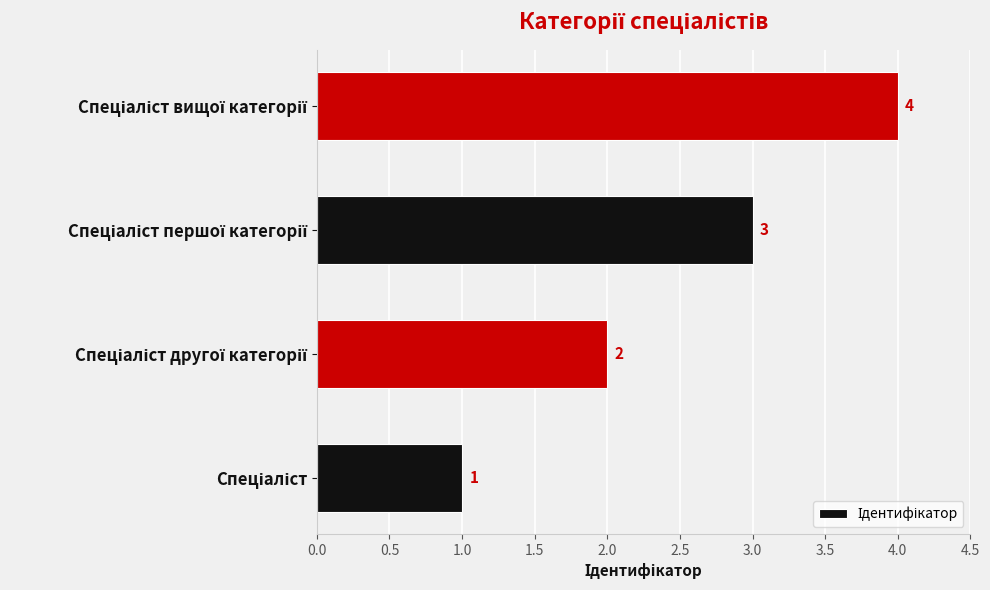

What is the difference between the maximum and minimum values?

3